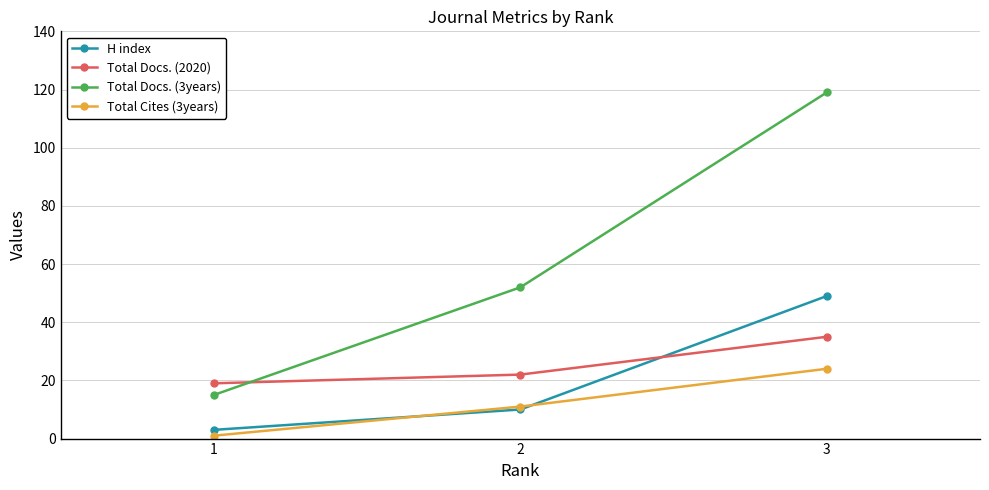

What is the value of the Total Docs. (3years) point at the 2nd from the left?

52